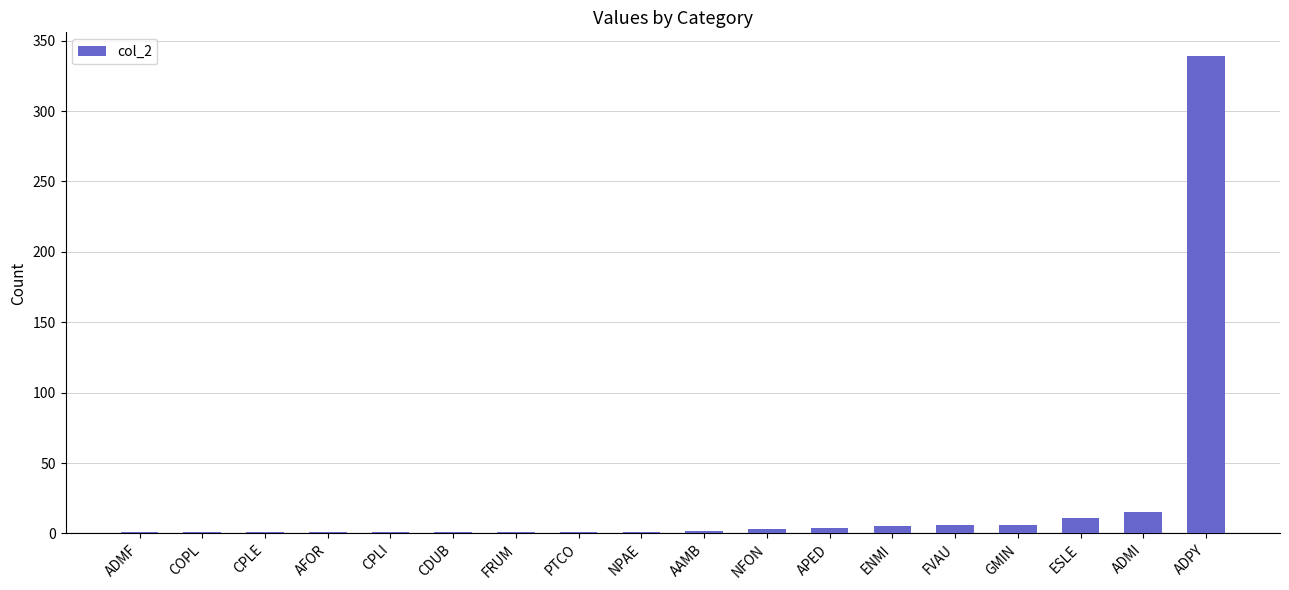

Between AFOR and ADMI, which is larger?

ADMI